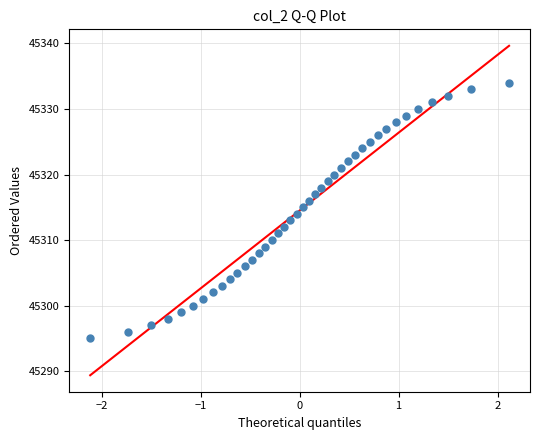

What is the range of Y values (max minus min)?

39